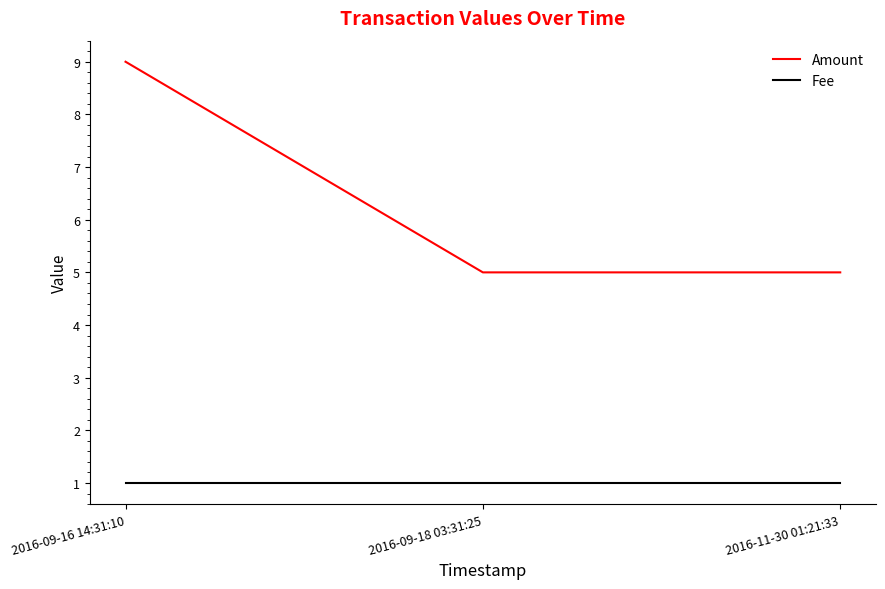

Is the value of Fee at 2016-11-30 01:21:33 greater than the value of Amount at 2016-11-30 01:21:33?

No